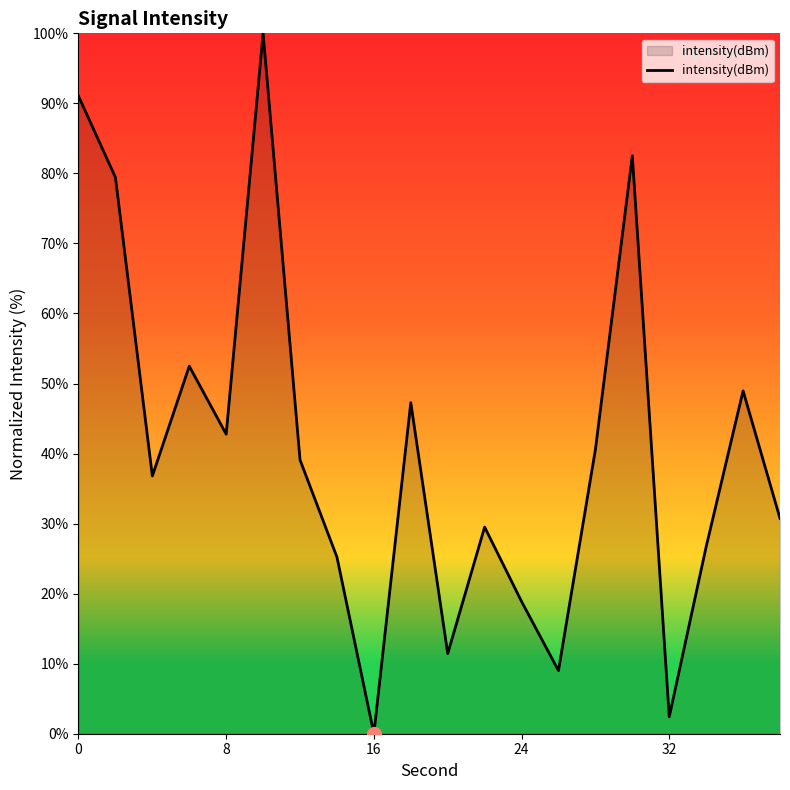

What is the sum of all values?

814.8